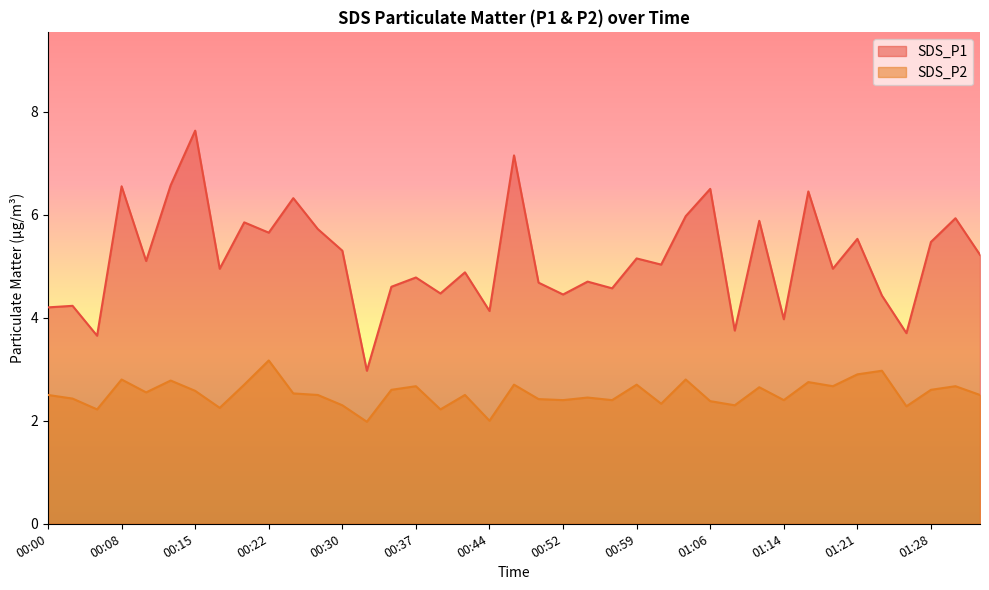

What is the lowest value of the SDS_P1 series?

3.0